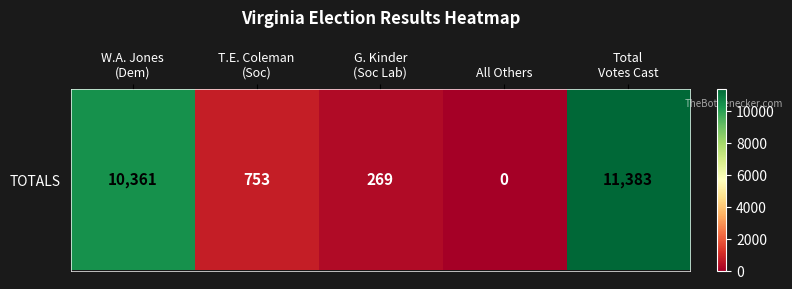

Reading left to right, transcribe all the data shown in this chart.

10361	753	269	0	11383